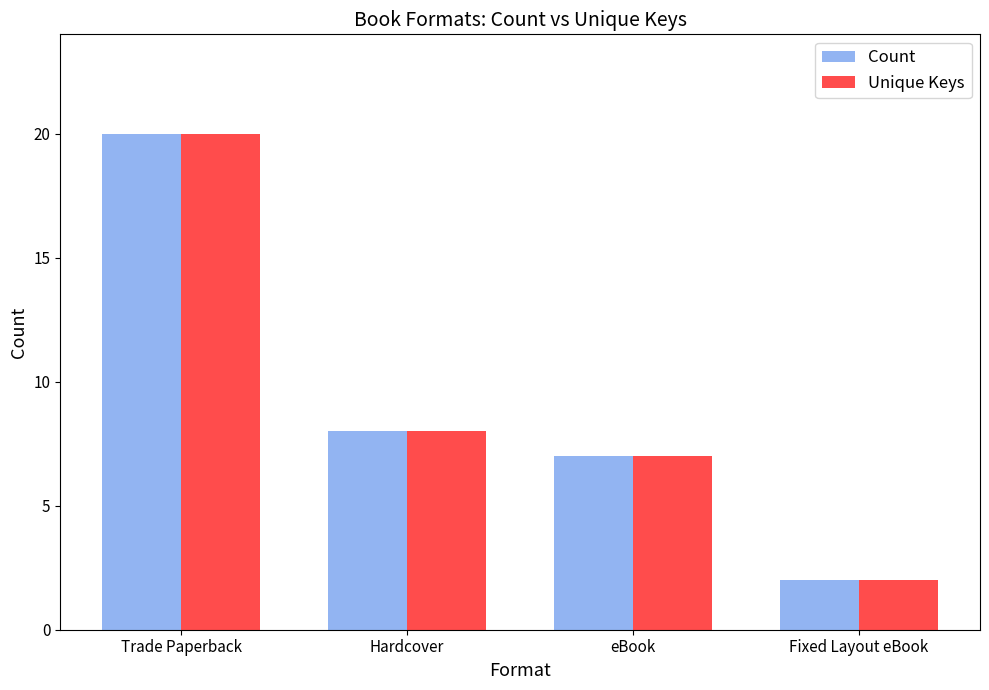

Reading right to left, transcribe all the data shown in this chart.

Count: 2	7	8	20
Unique Keys: 2	7	8	20